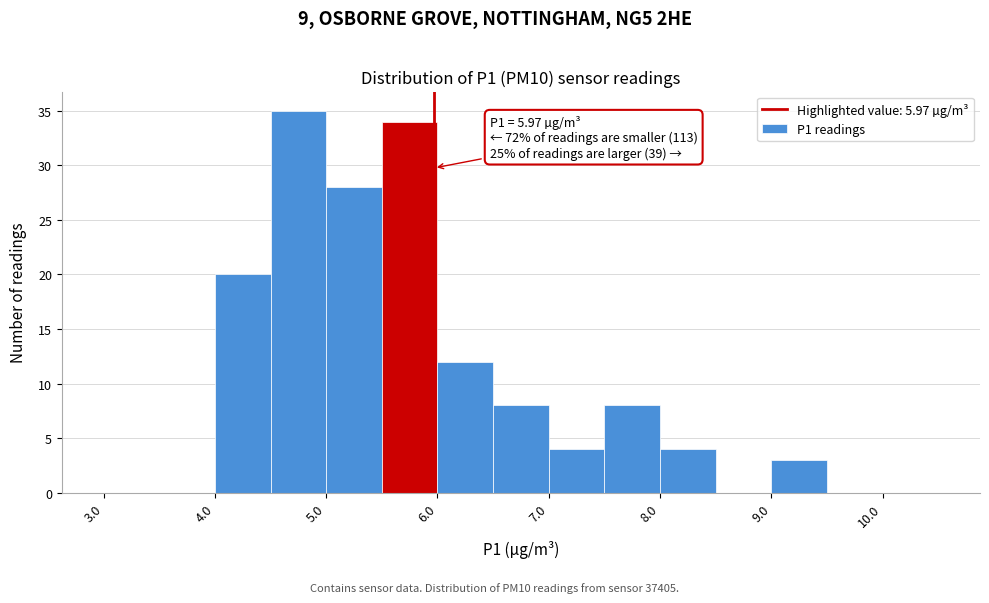

Over which range of the x-axis is the bar tallest?

4.5 to 5.0